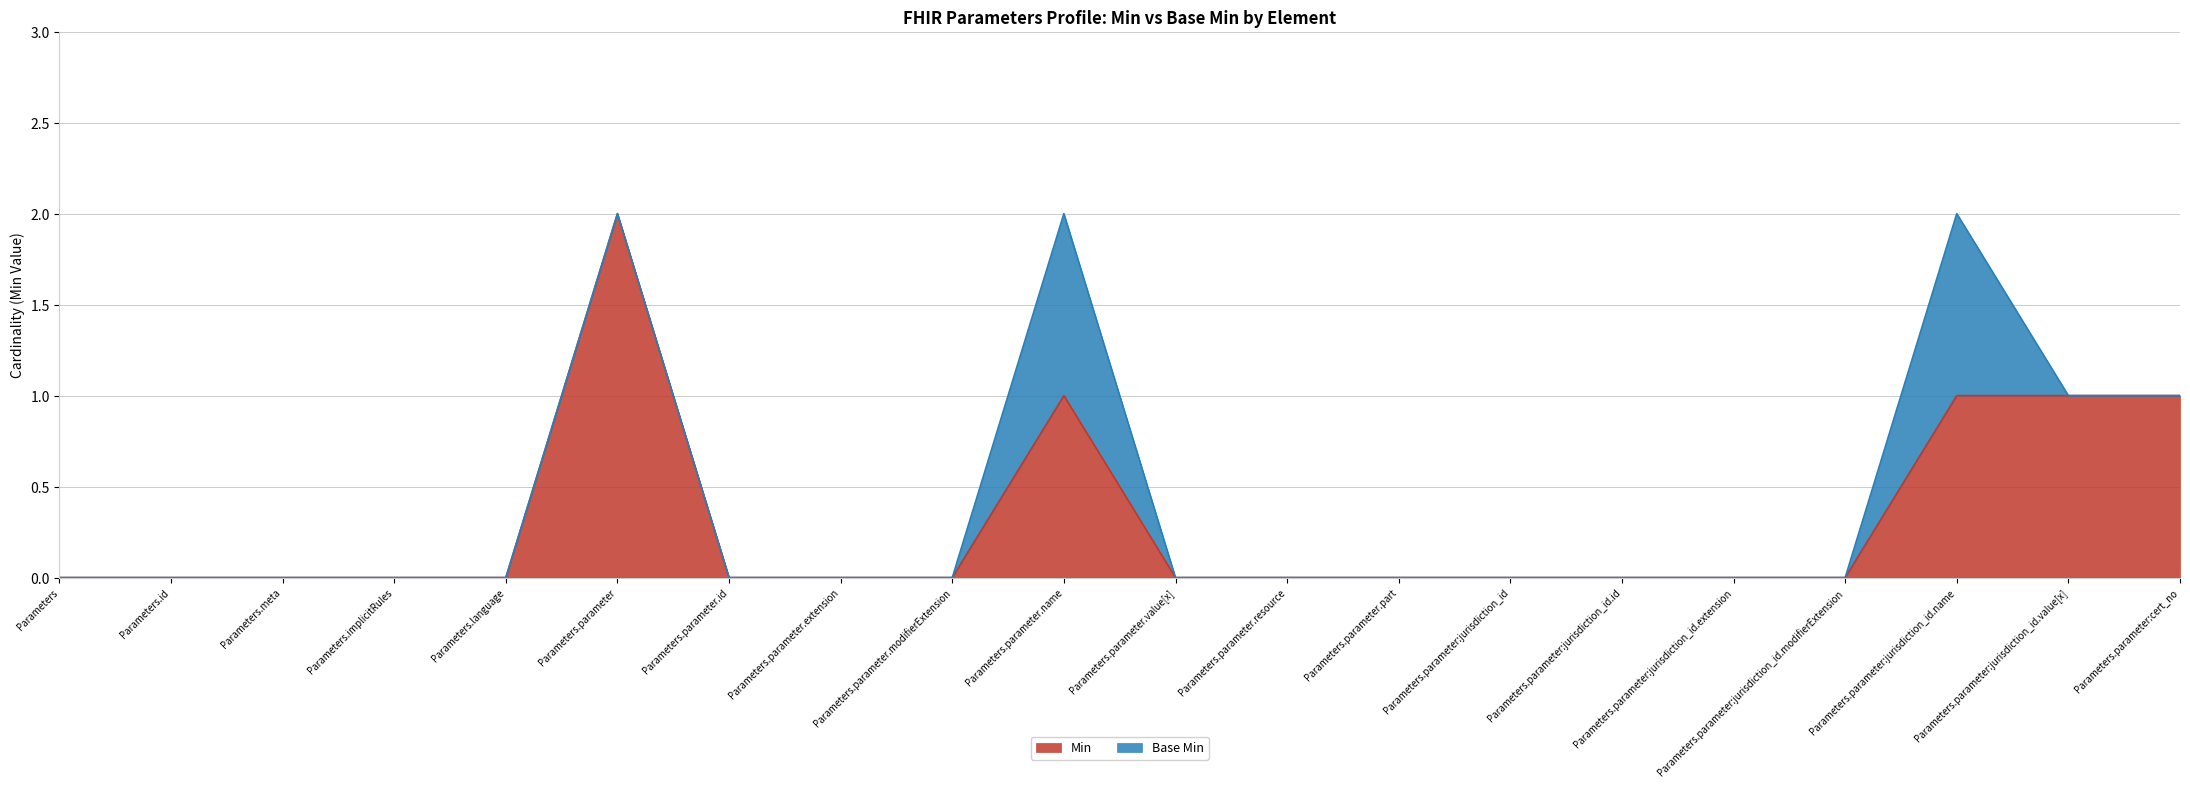

At which category does the data reach its first local peak?

Parameters.parameter